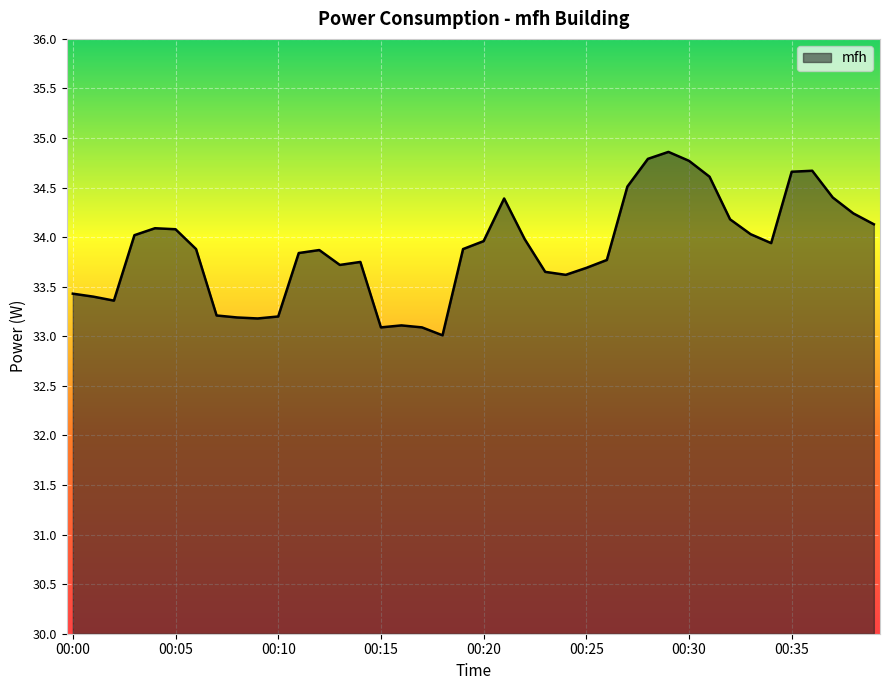

What is the smallest value displayed?

33.0